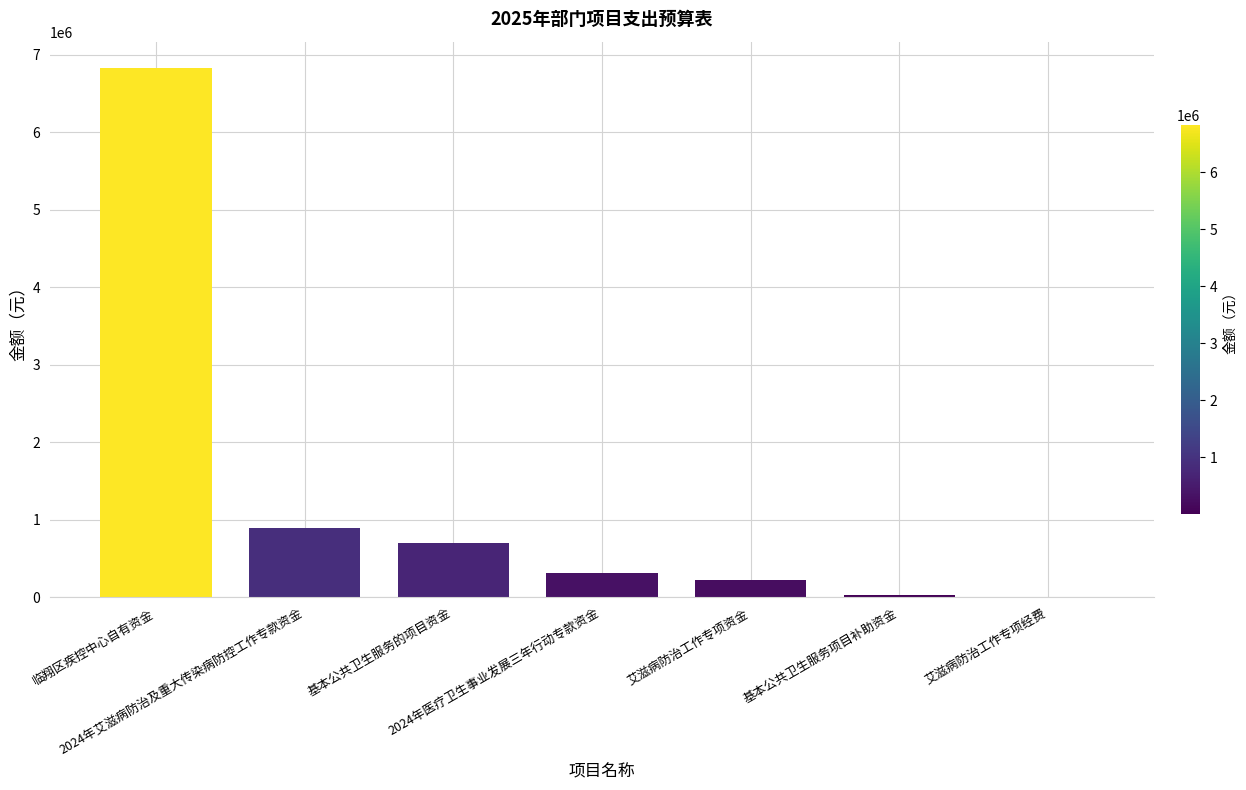

Where does the data first go above 314700?

临翔区疾控中心自有资金